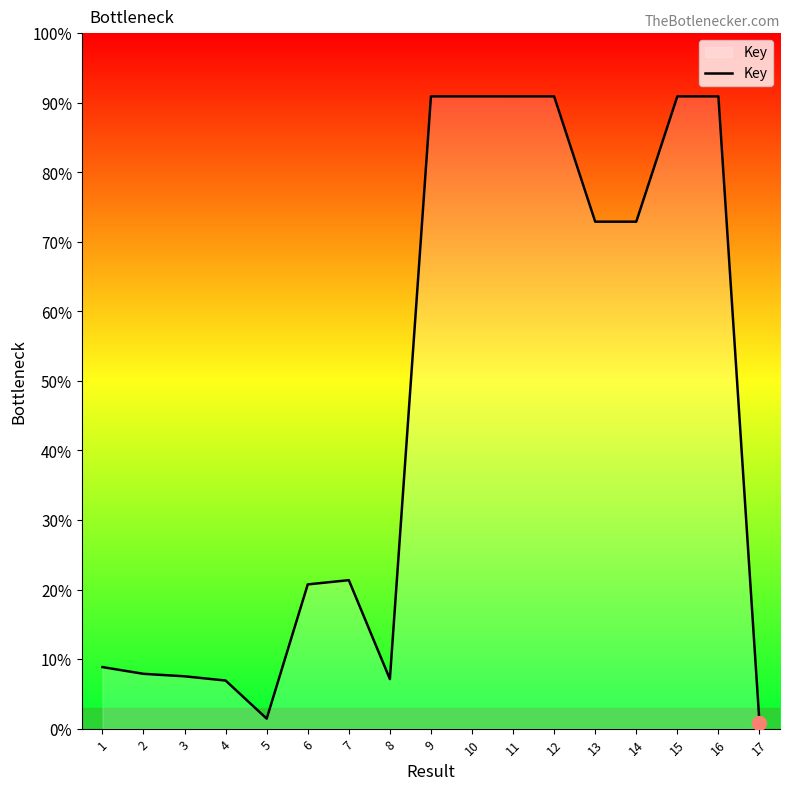

Does the chart have visible grid lines?

No